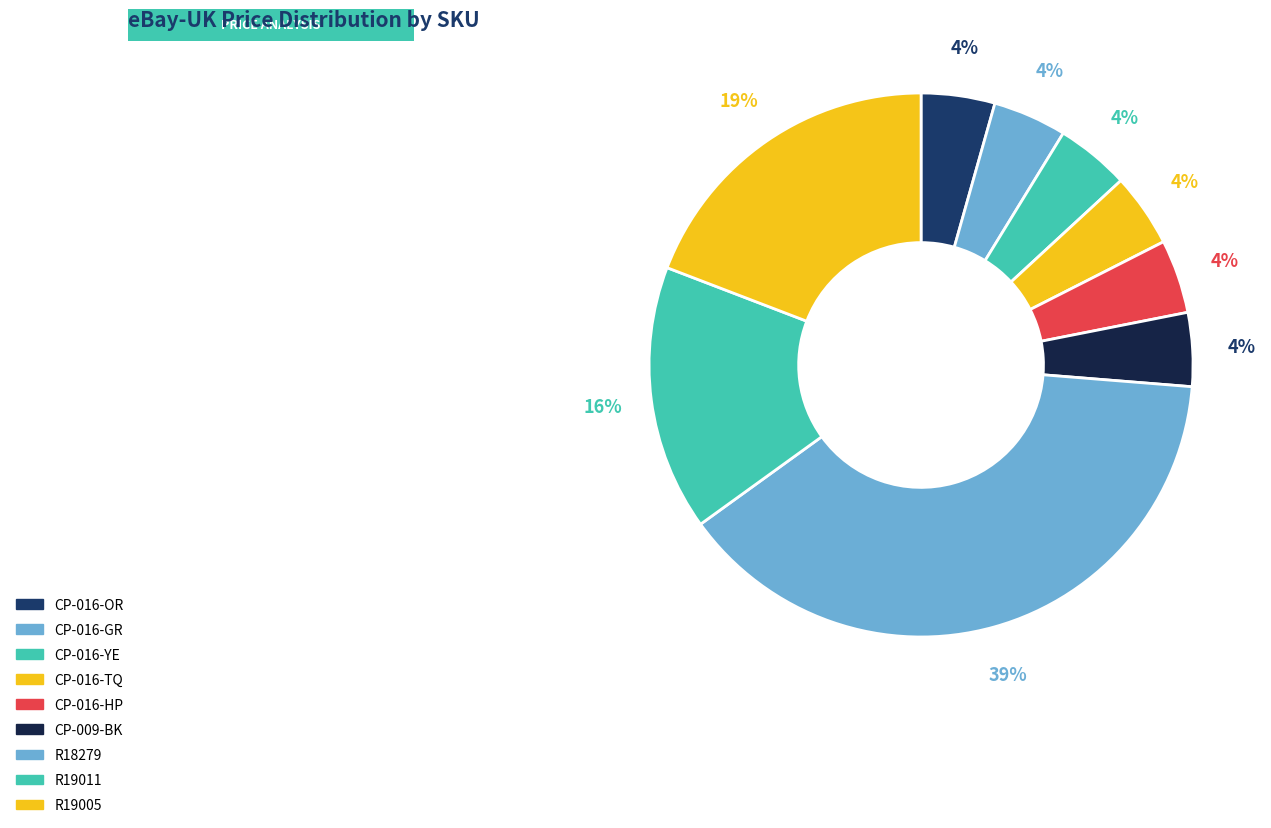

Does CP-016-TQ represent more than half of the total?

No